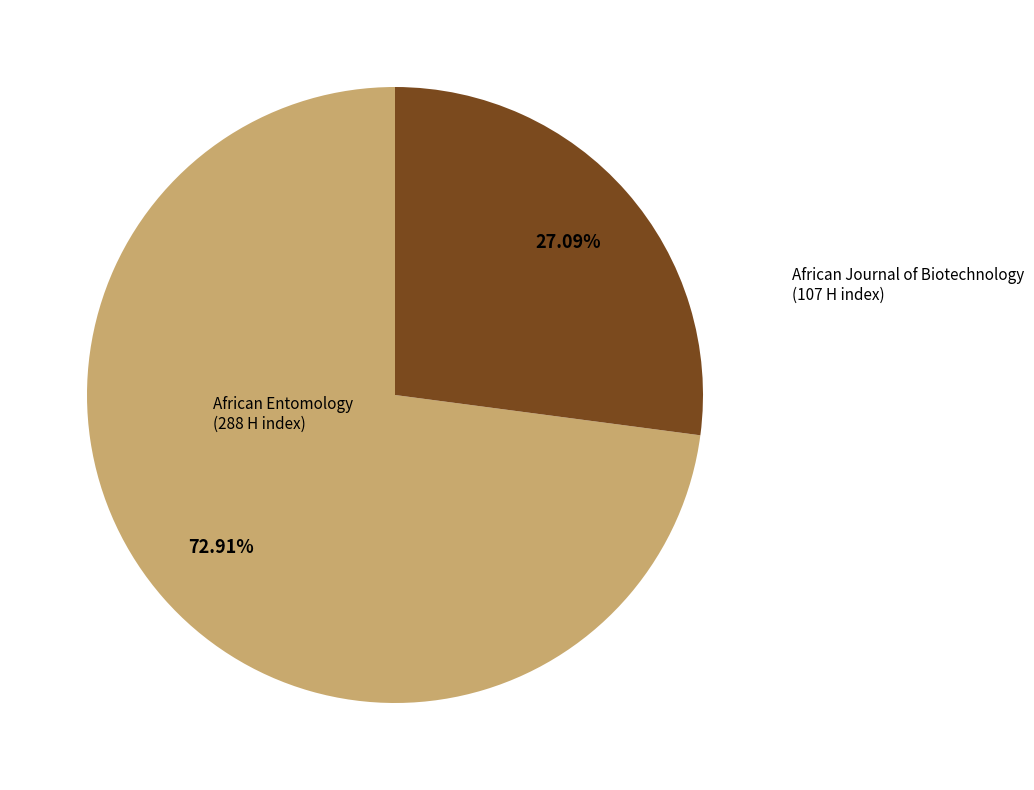

Which slice represents more than half of the pie?

African Entomology
(Rank 1)